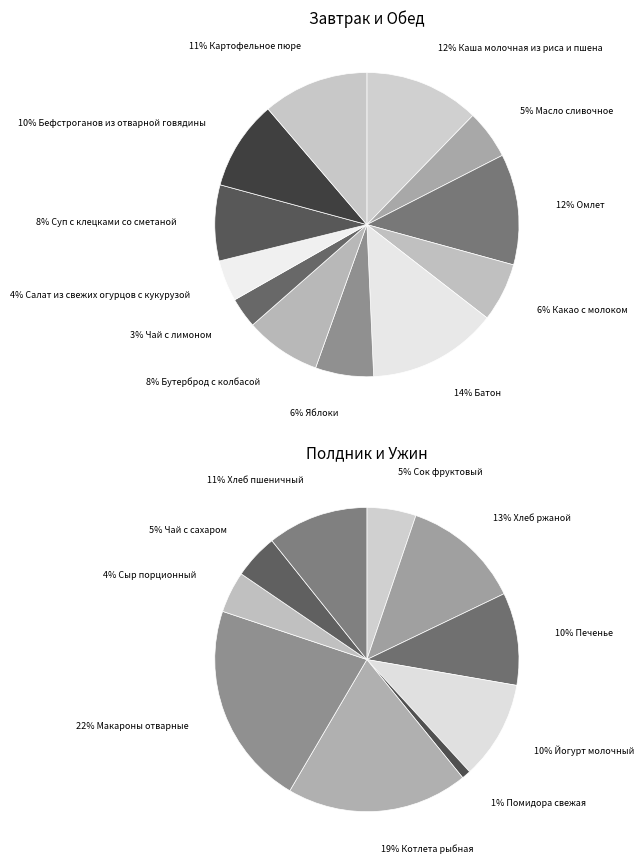

Is the sum of Батон and Омлет greater than half?

No